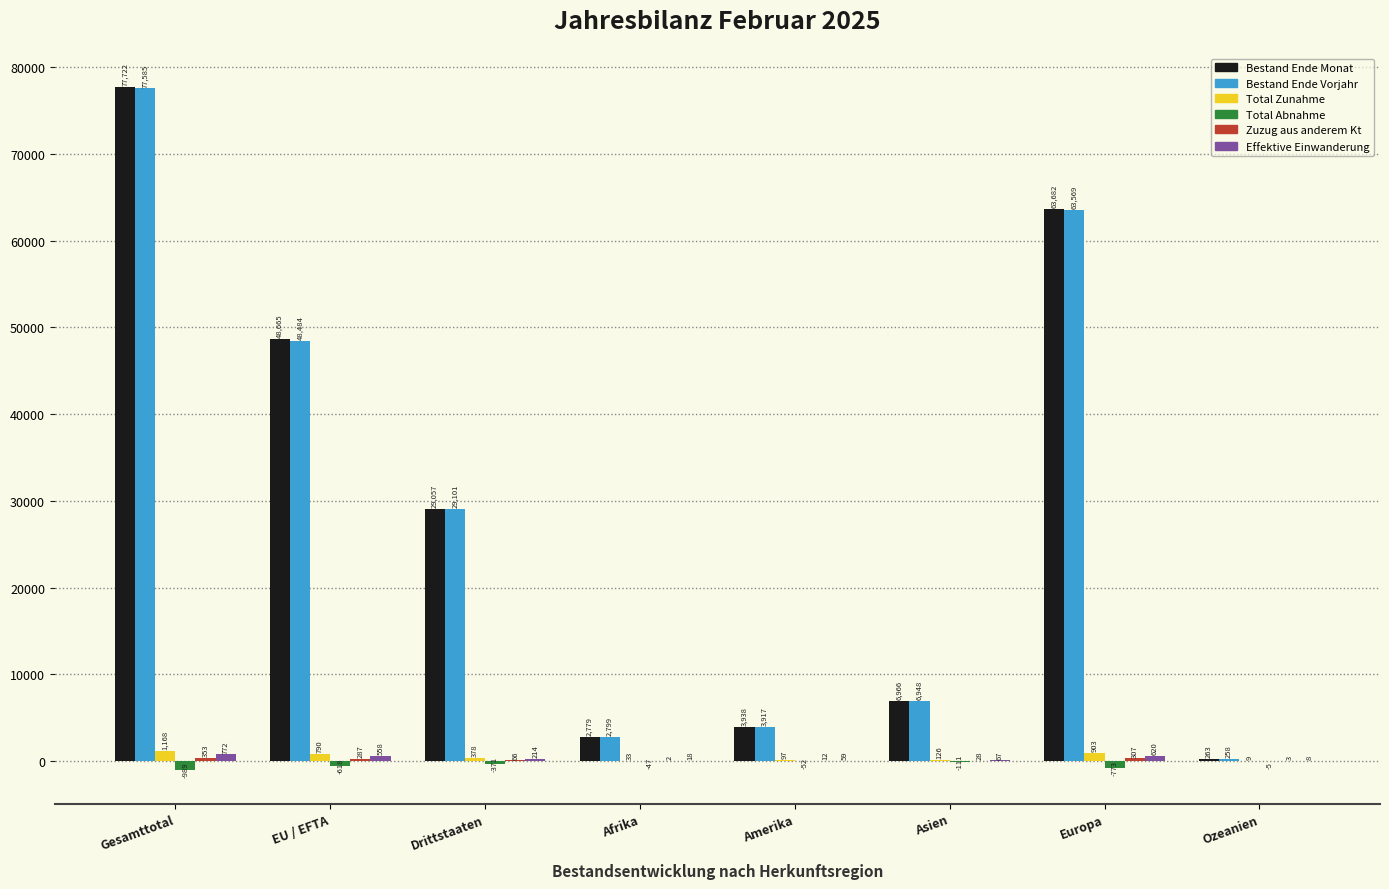

How many distinct data groups are displayed?

6